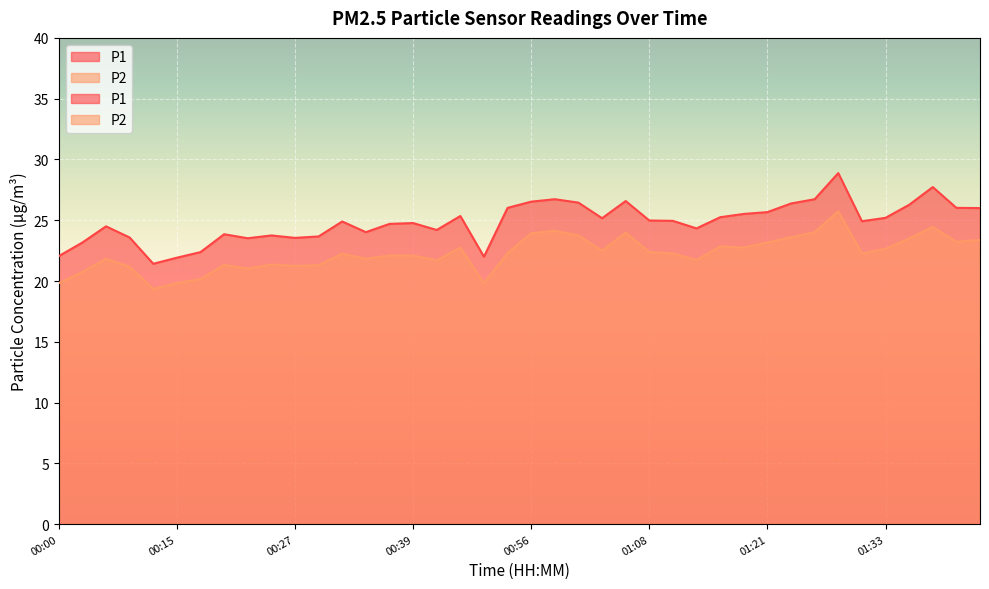

At which category is the sum across all series the highest?

01:28